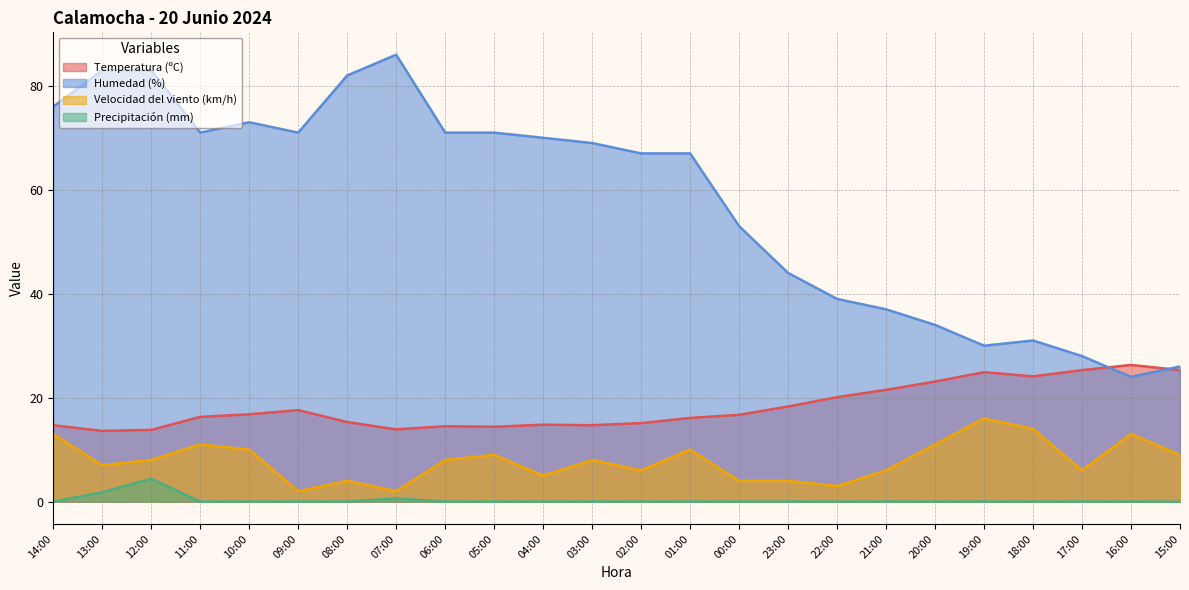

How many interior local valleys does the Temperatura (ºC) series have?

5